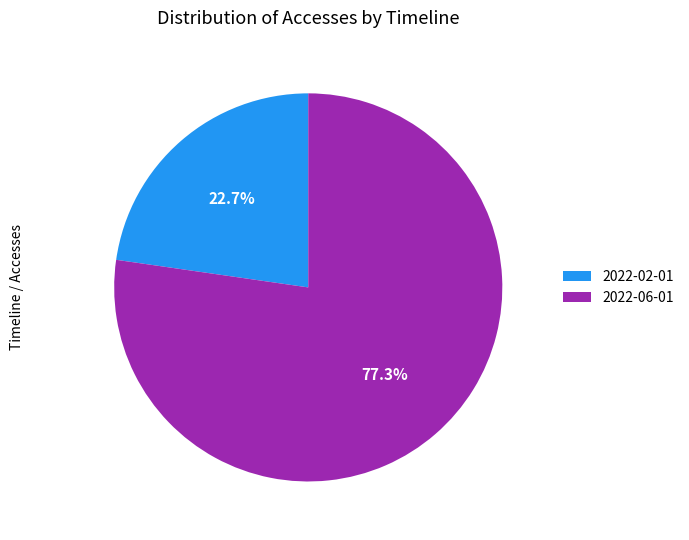

Which category has the biggest portion of the pie?

2022-06-01